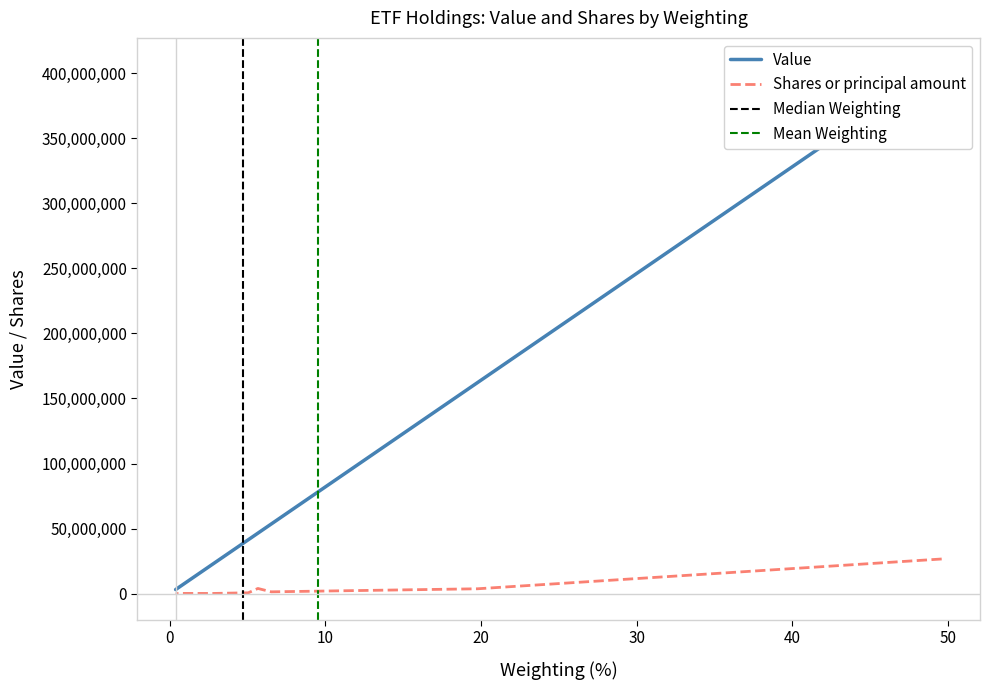

True or false: Value has more than 1 points higher than both neighbors.

False